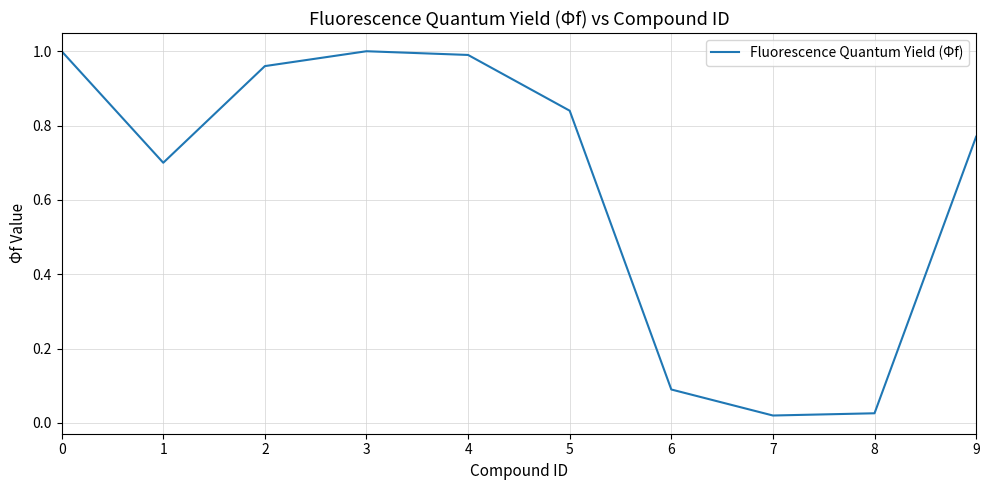

The value at 9 is 0.4. True or false?

False